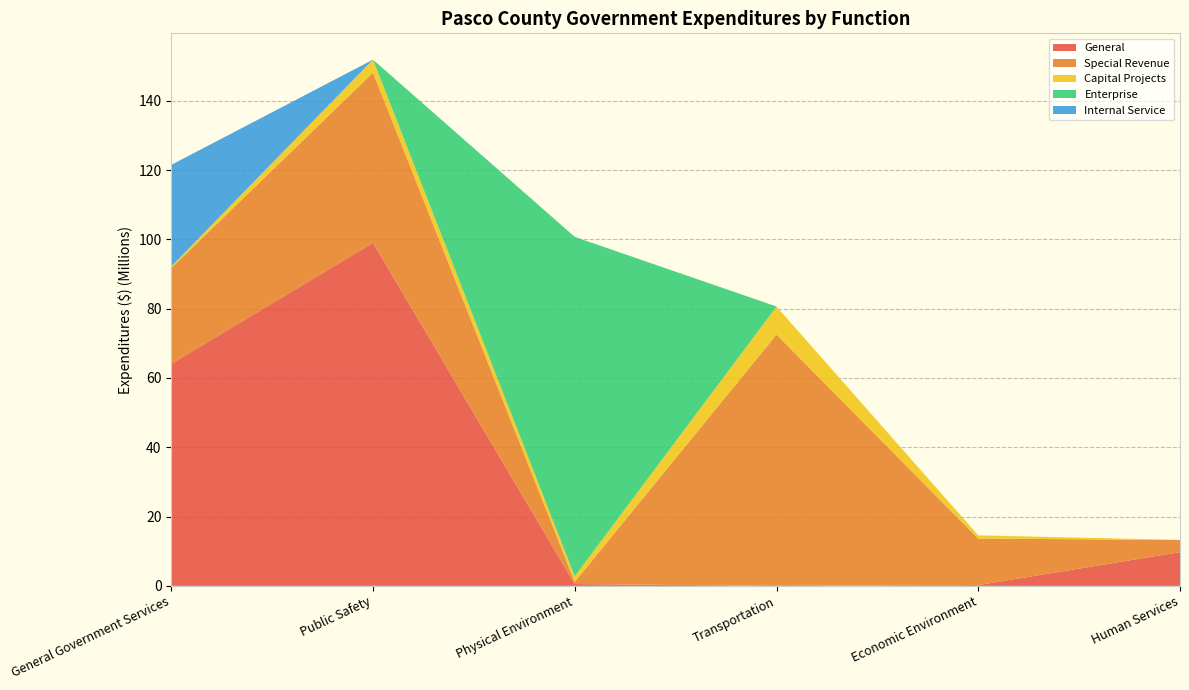

Reading left to right, what are all the values shown in this chart?

General: 64079095	99019011	520220	0	224785	9728990
Special Revenue: 27648944	49115238	642184	72516225	13427320	3508106
Capital Projects: 462207	3742324	1592697	8108993	928950	25245
Enterprise: 0	0	97964520	0	0	0
Internal Service: 29315275	0	0	0	0	0